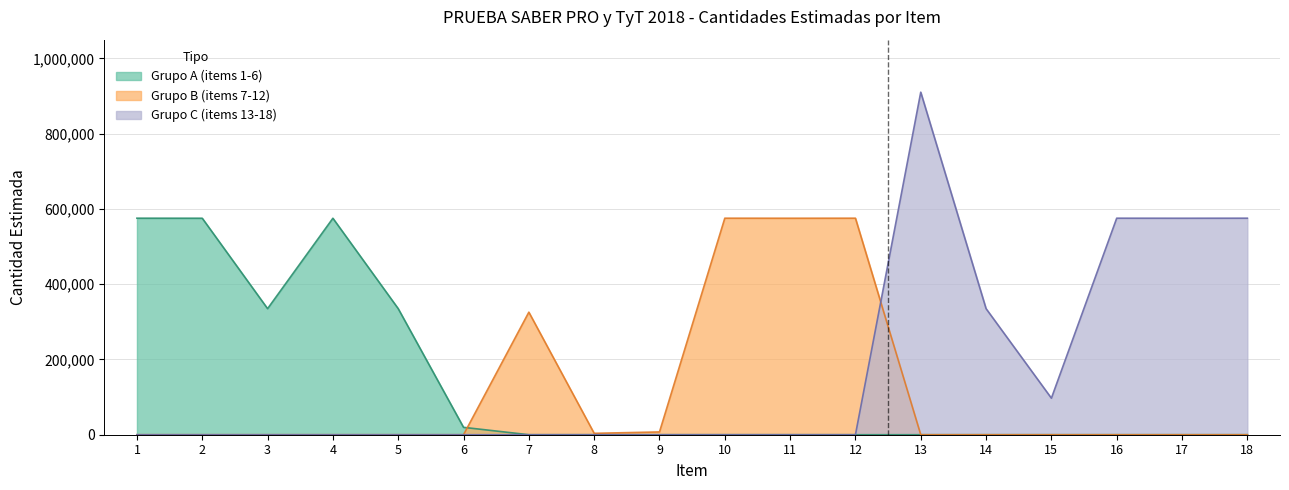

How many values in the Grupo B (items 7-12) series exceed 0?

6